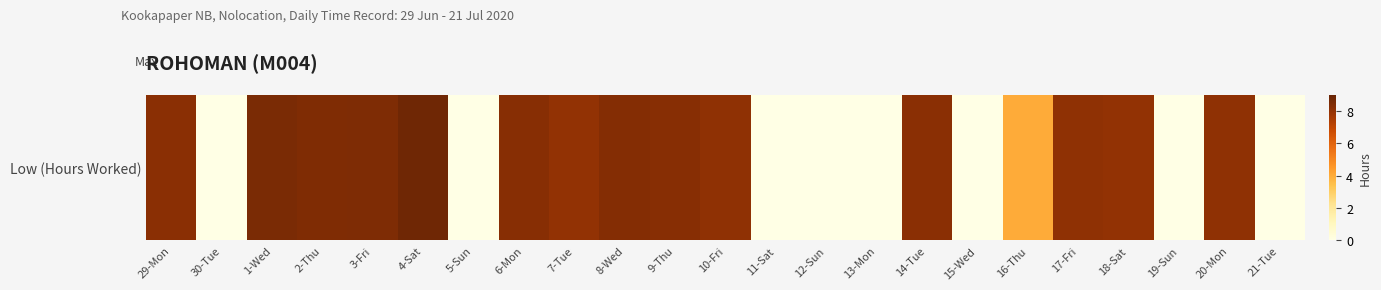

List the labels in order of value, smallest first.

30-Tue, 5-Sun, 11-Sat, 12-Sun, 13-Mon, 15-Wed, 19-Sun, 21-Tue, 16-Thu, 7-Tue, 18-Sat, 20-Mon, 10-Fri, 17-Fri, 14-Tue, 29-Mon, 9-Thu, 6-Mon, 8-Wed, 2-Thu, 3-Fri, 1-Wed, 4-Sat